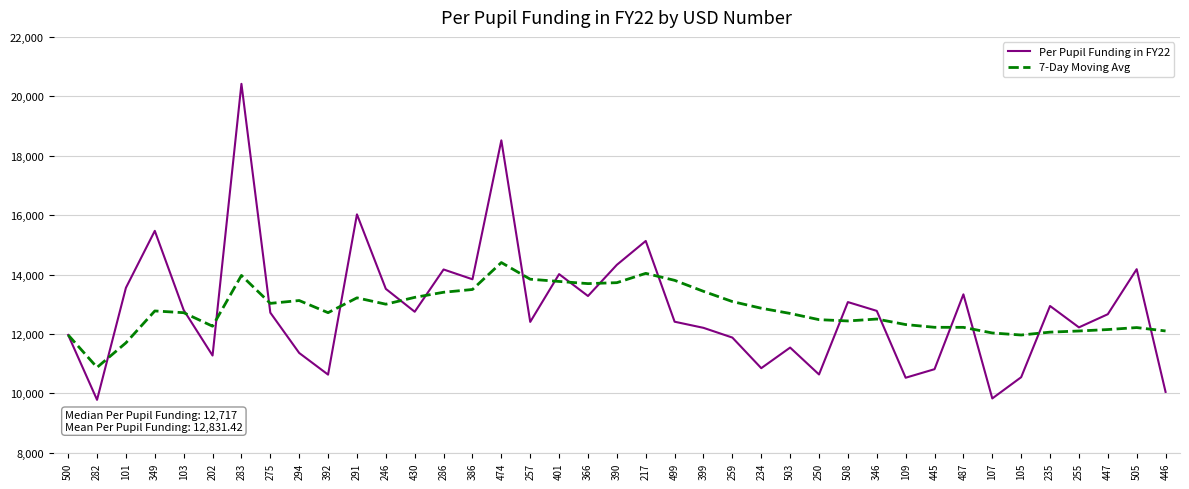

Where is the first local minimum for 7-Day Moving Avg?

282